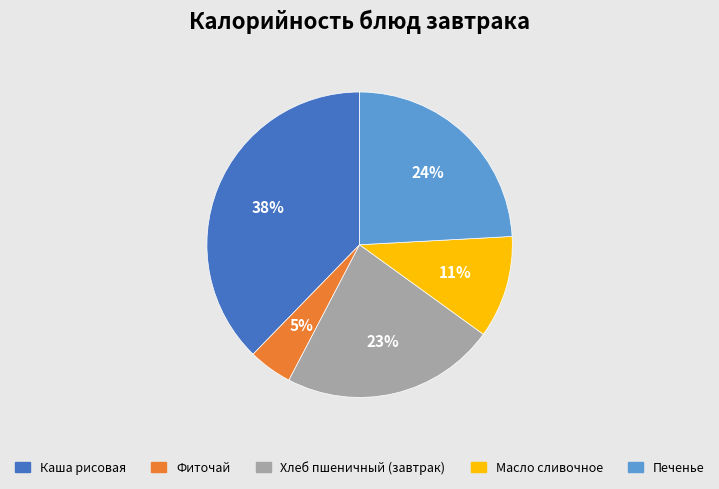

What percentage is the Печенье slice, to the nearest percent?

24%